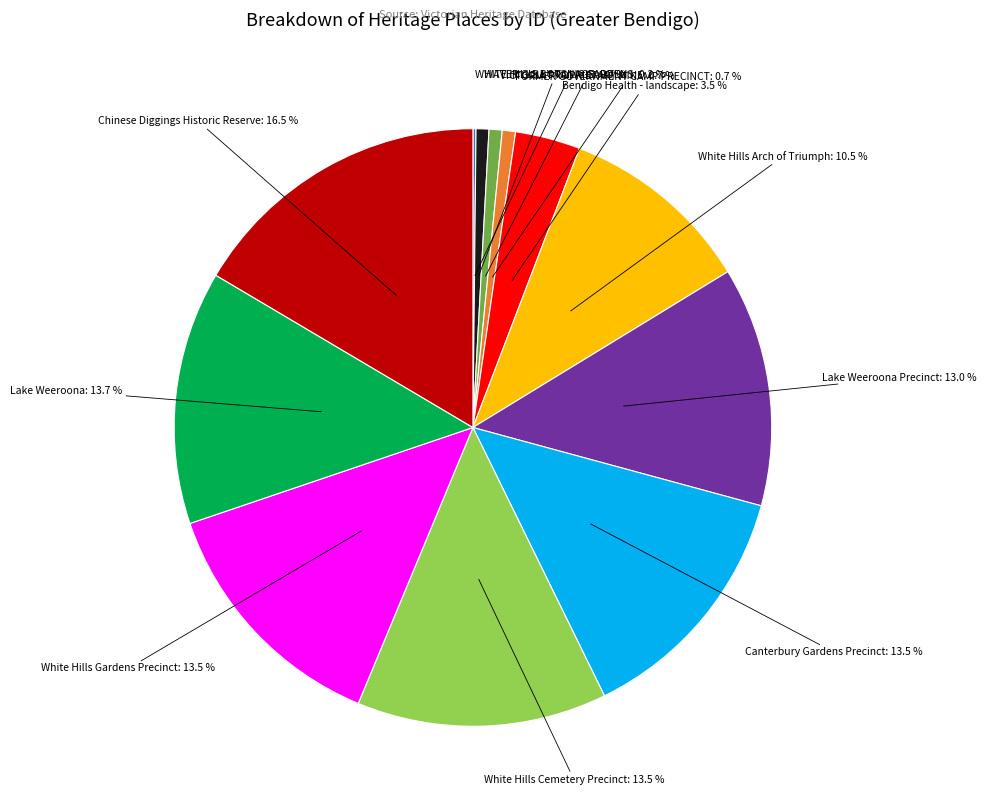

Approximately how many times larger is the value at White Hills Arch of Triumph: 10.5 % compared to Lake Weeroona Precinct: 13.0 %?

0.8